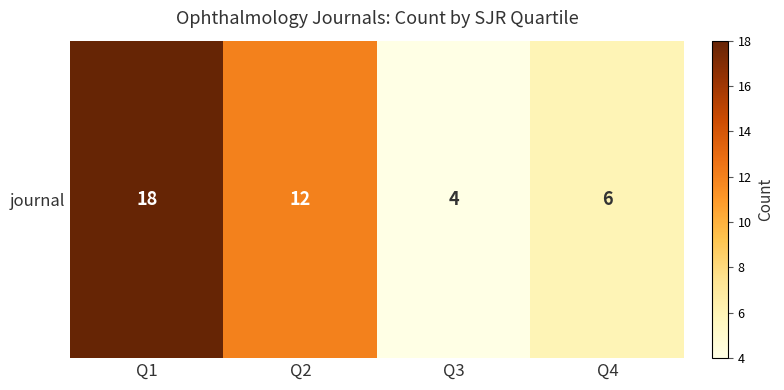

At which label does the data first exceed 12?

Q1